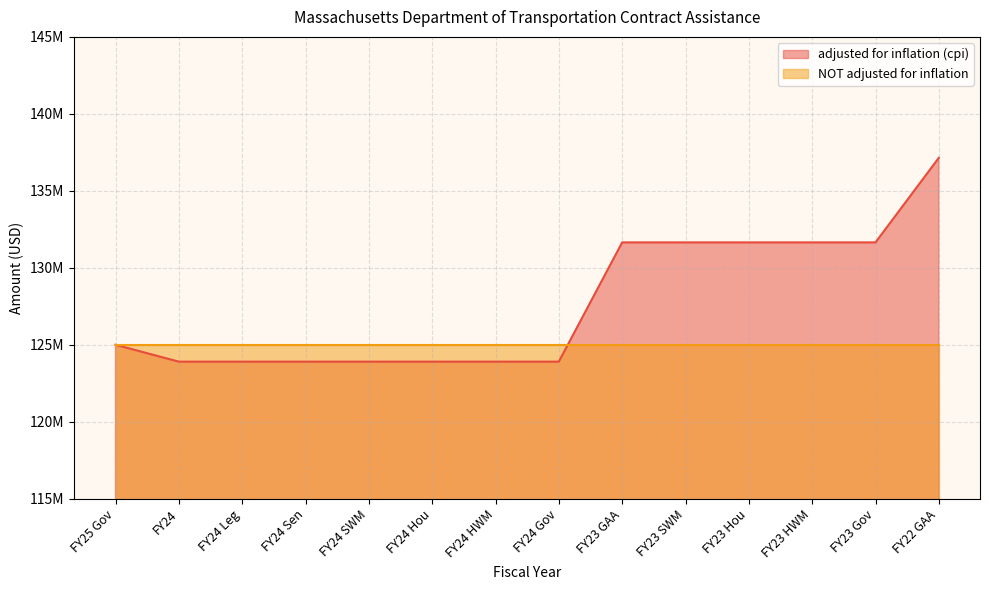

What position from the left is FY23 Gov?

13